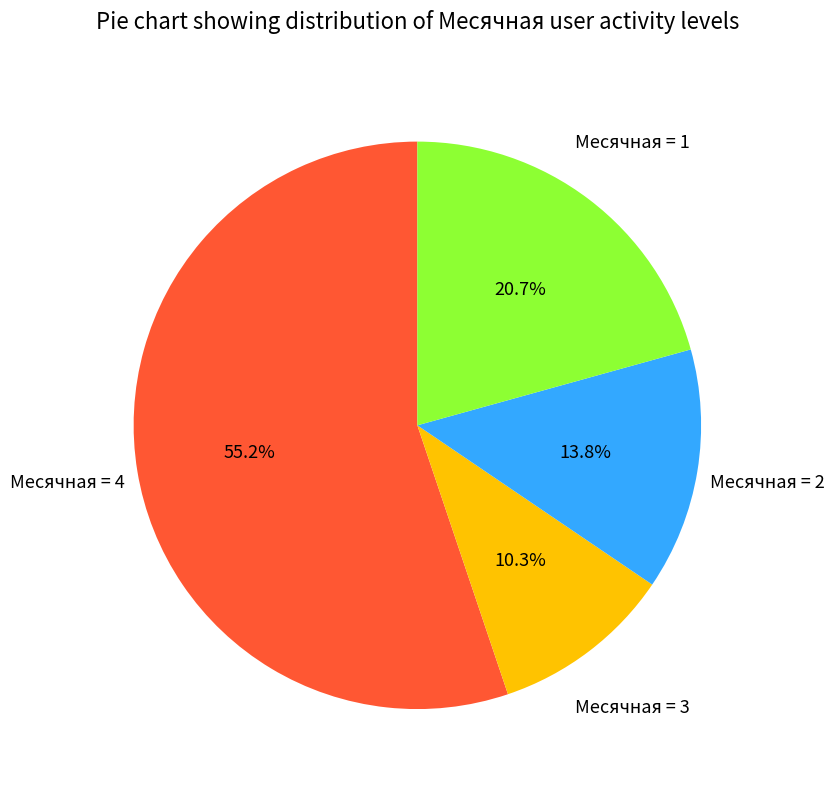

Which category has the smallest portion of the pie?

Месячная = 3